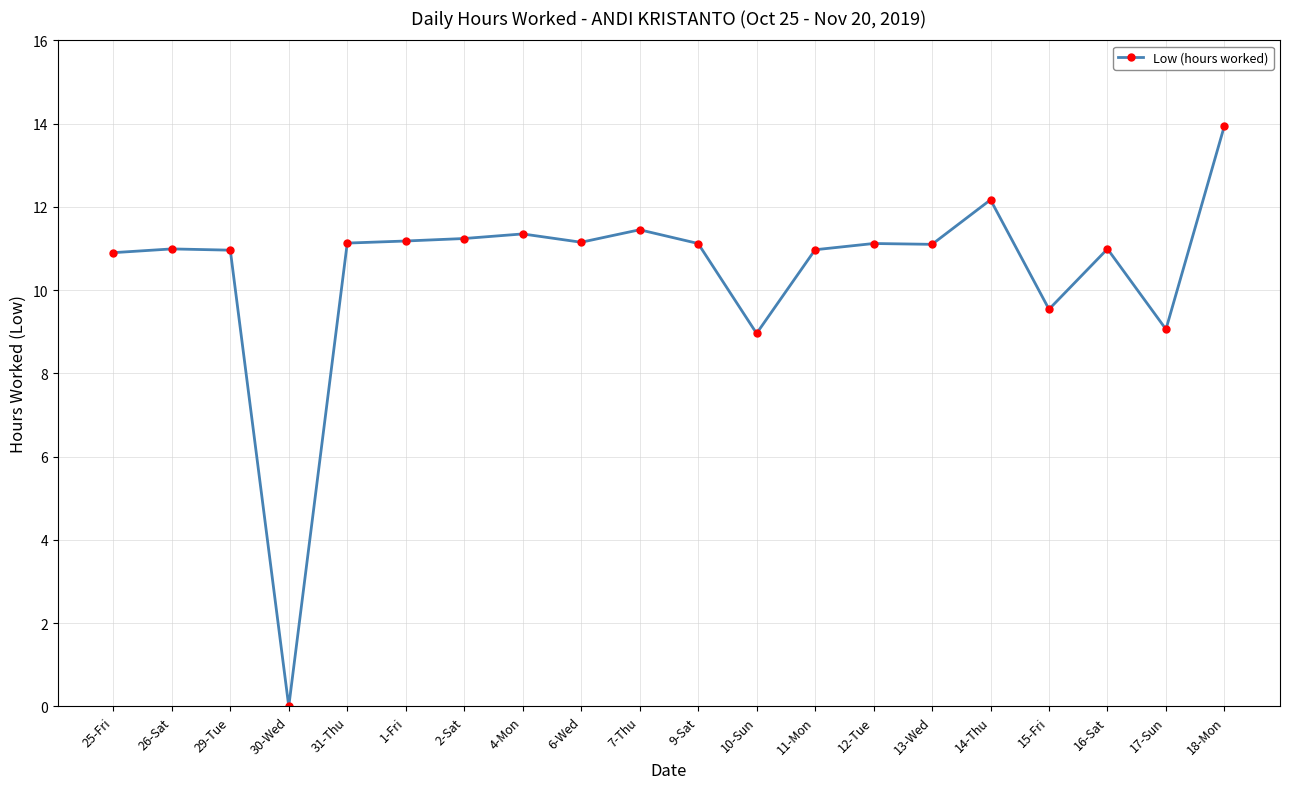

The value at 29-Tue is 11.0. True or false?

True